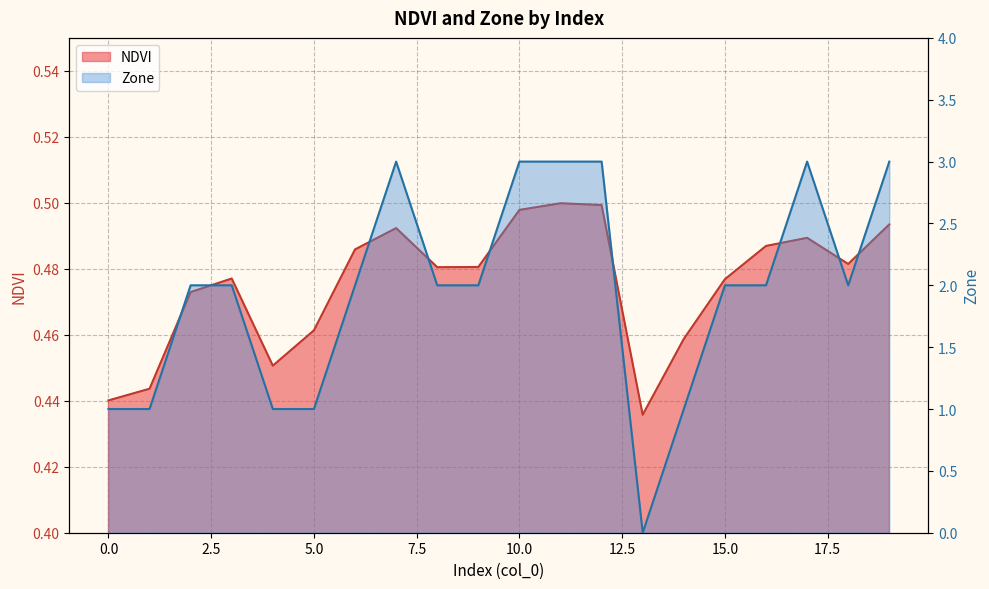

How many lines are shown in the chart?

2